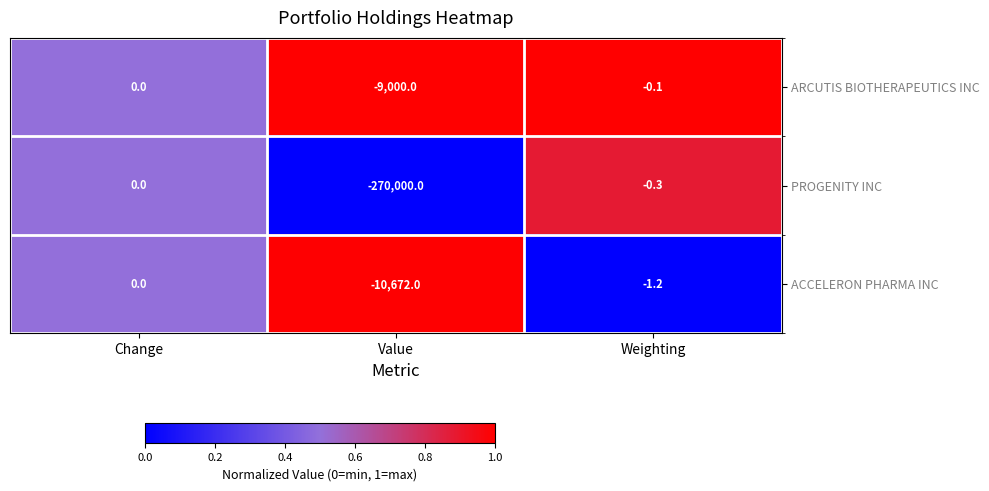

At Value, list the series in order from largest to smallest.

ARCUTIS BIOTHERAPEUTICS INC, ACCELERON PHARMA INC, PROGENITY INC